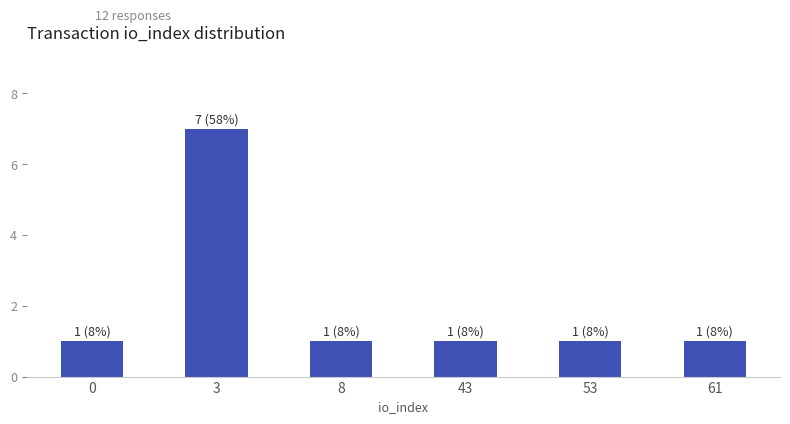

Is it true that the value at 0 is 0?

False